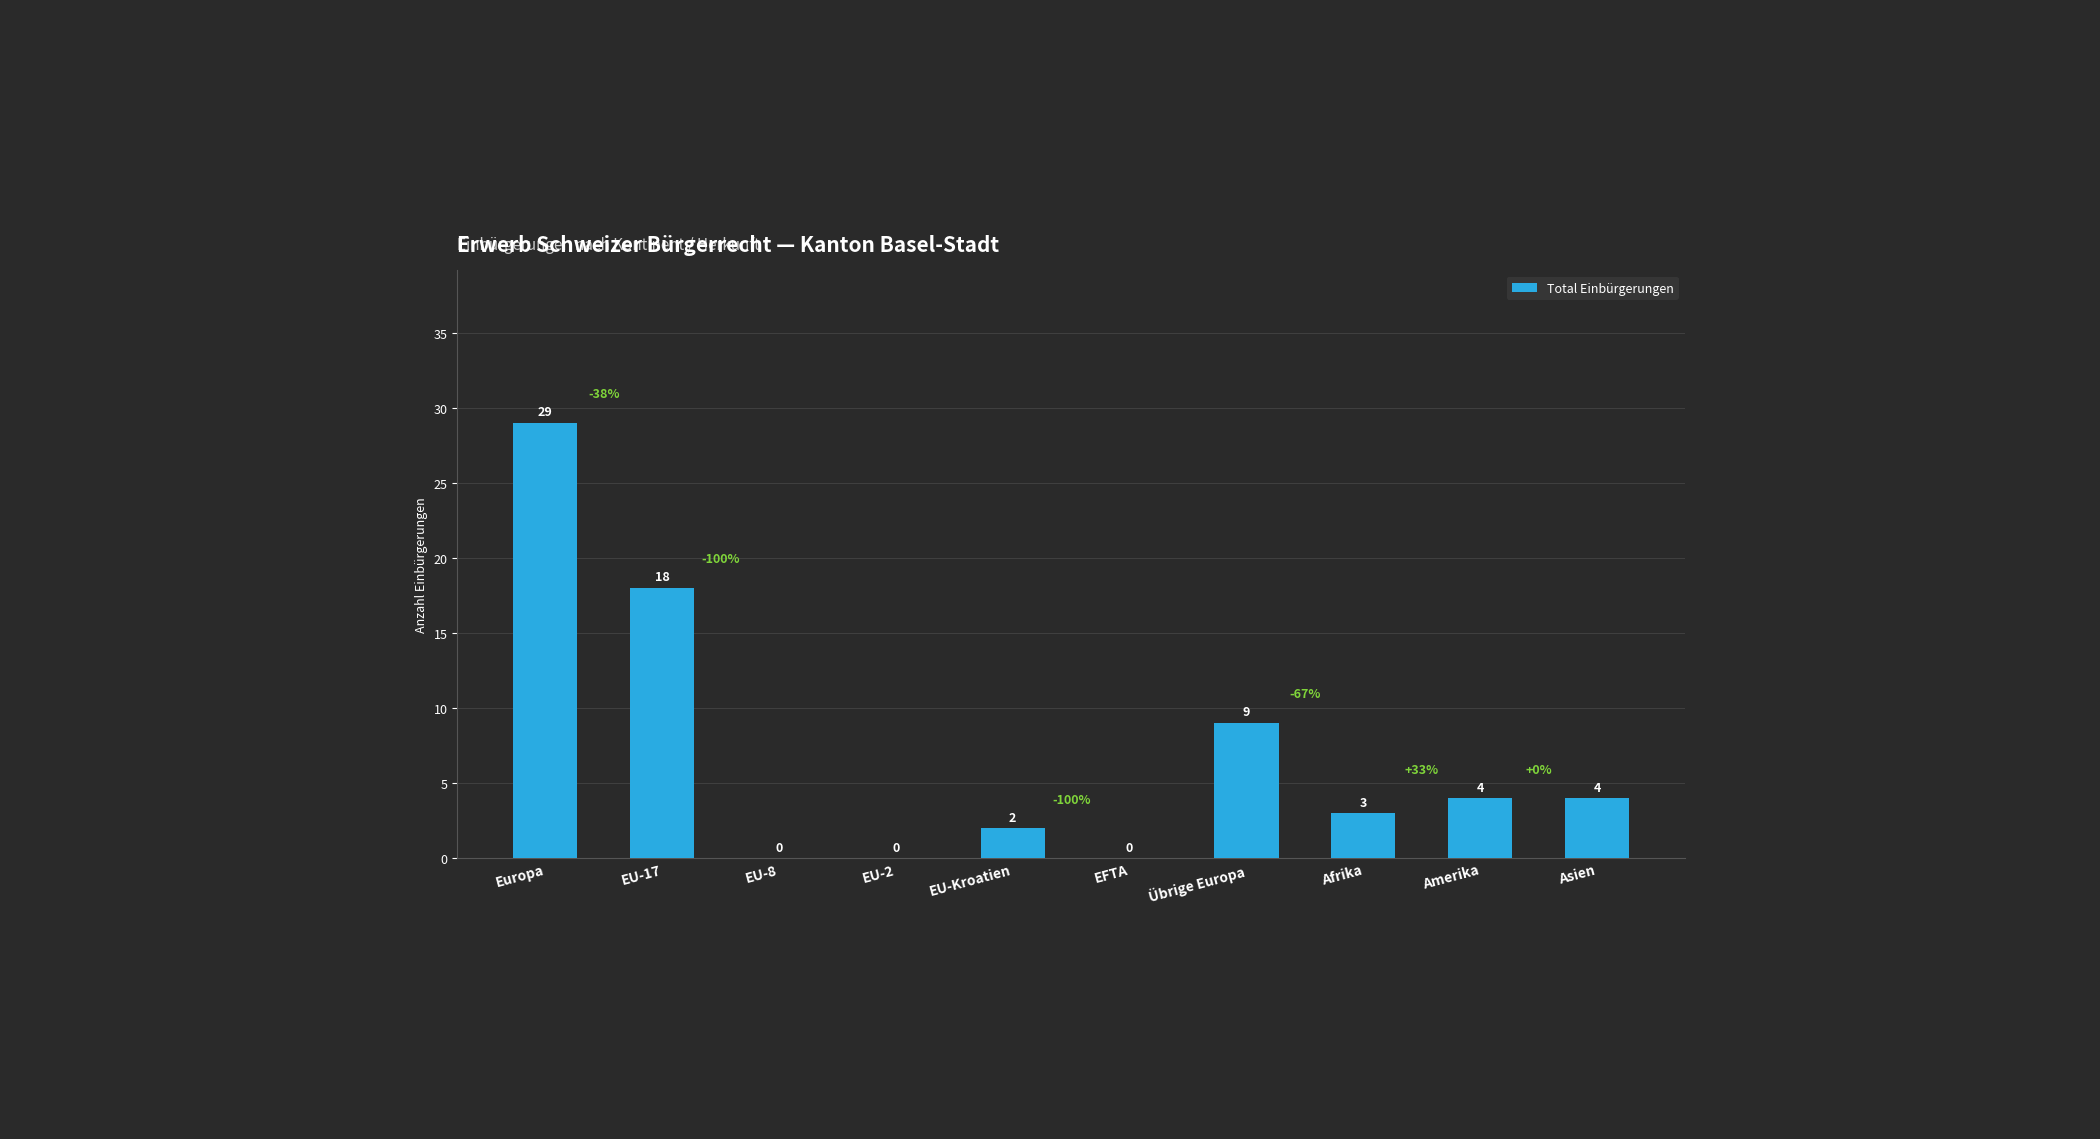

Count the number of data series in this chart.

1